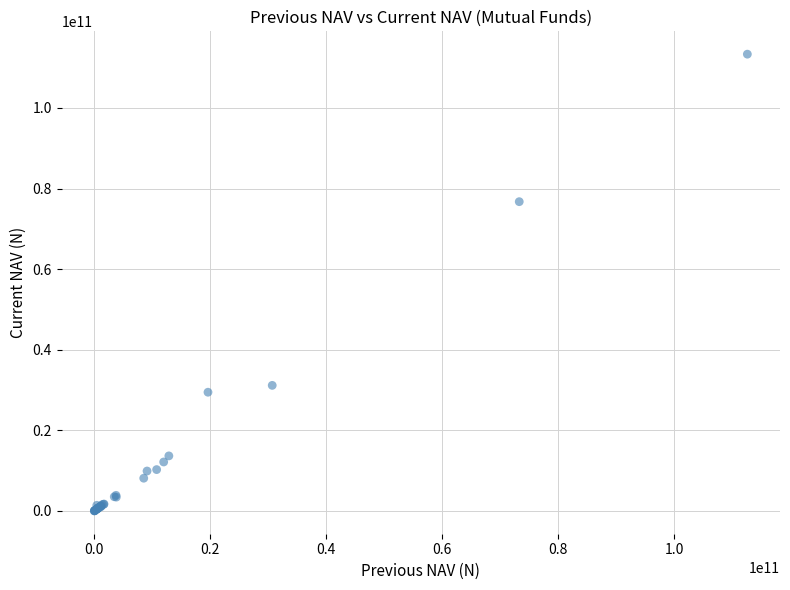

What Y value in the scatter plot is closest to 56680918560?

76745380457.1